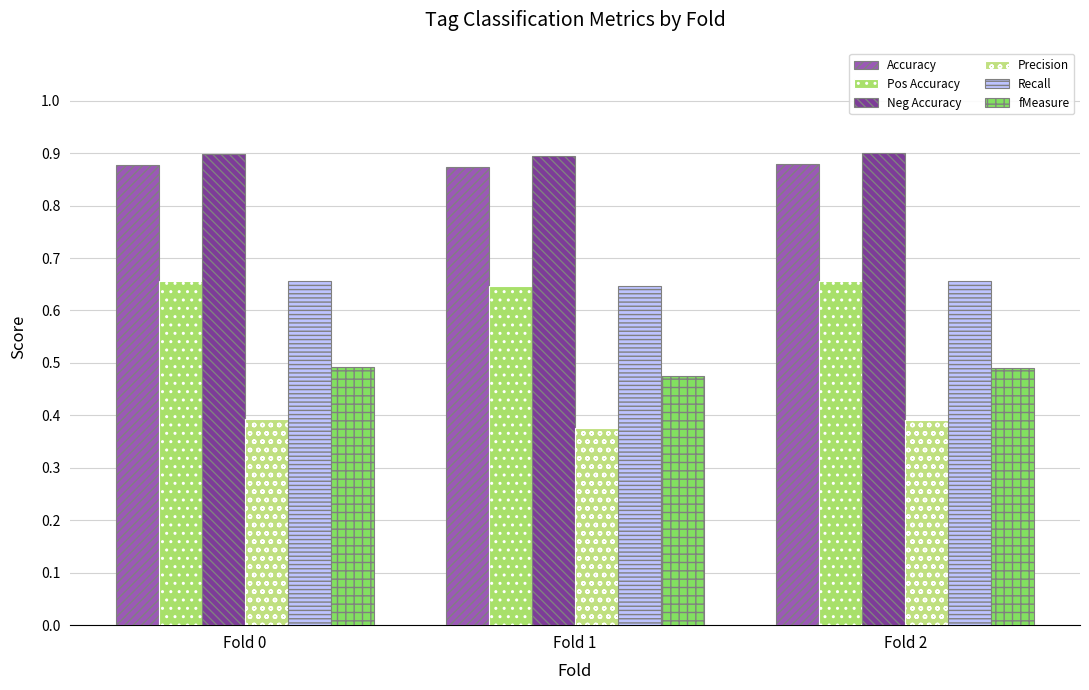

How many groups of bars are there?

3